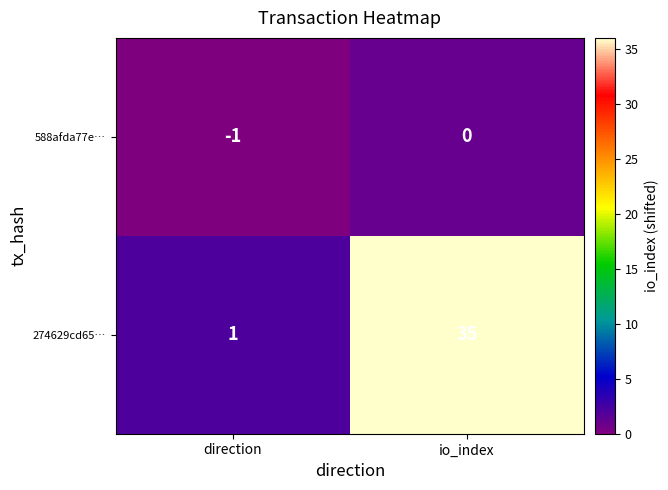

What is the total value across all series at io_index?

35